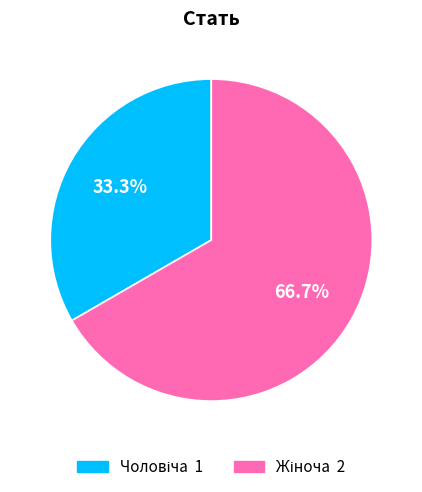

Is there any slice that represents more than half of the pie?

Yes